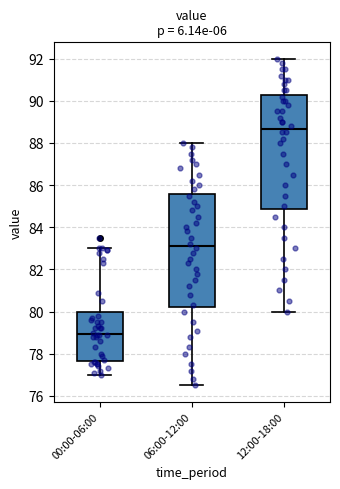

Which box has the lowest median line?

00:00-06:00